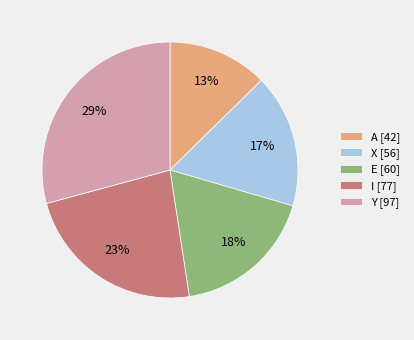

True or false: X [56] accounts for 7% of the total.

False